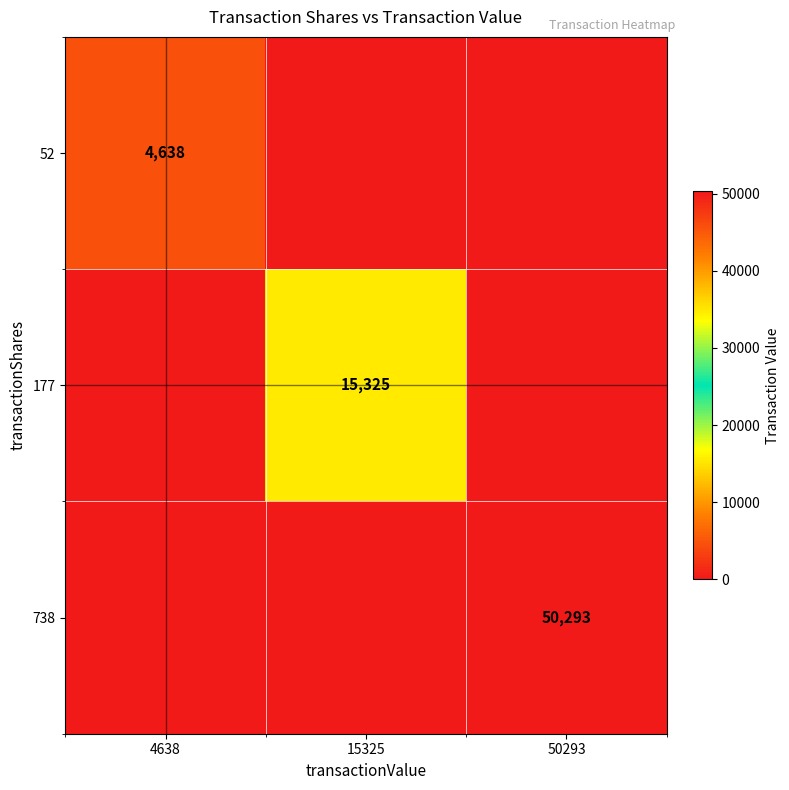

Which series has the largest range (max minus min)?

738